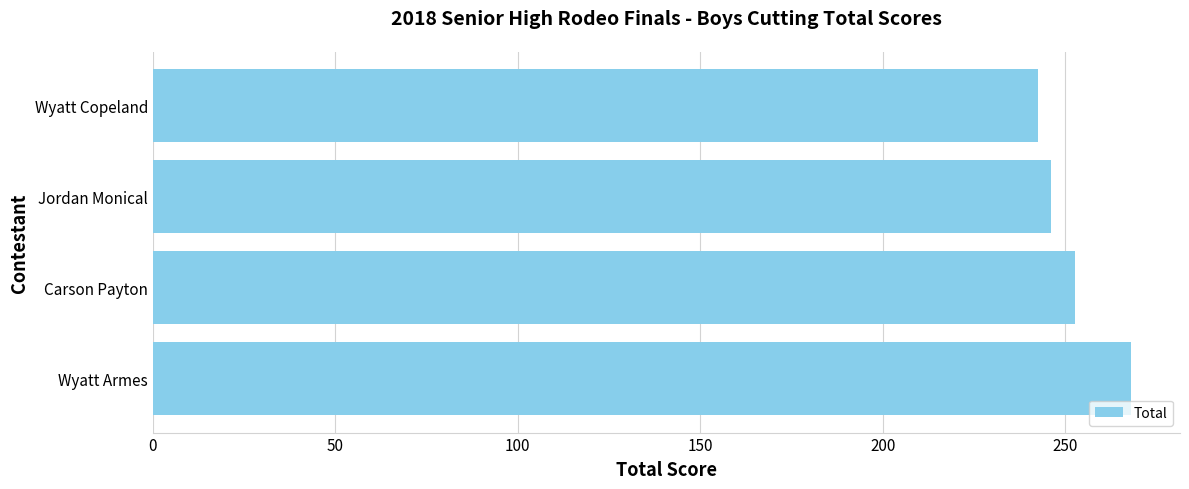

List the labels in order of value, largest first.

Wyatt Armes, Carson Payton, Jordan Monical, Wyatt Copeland